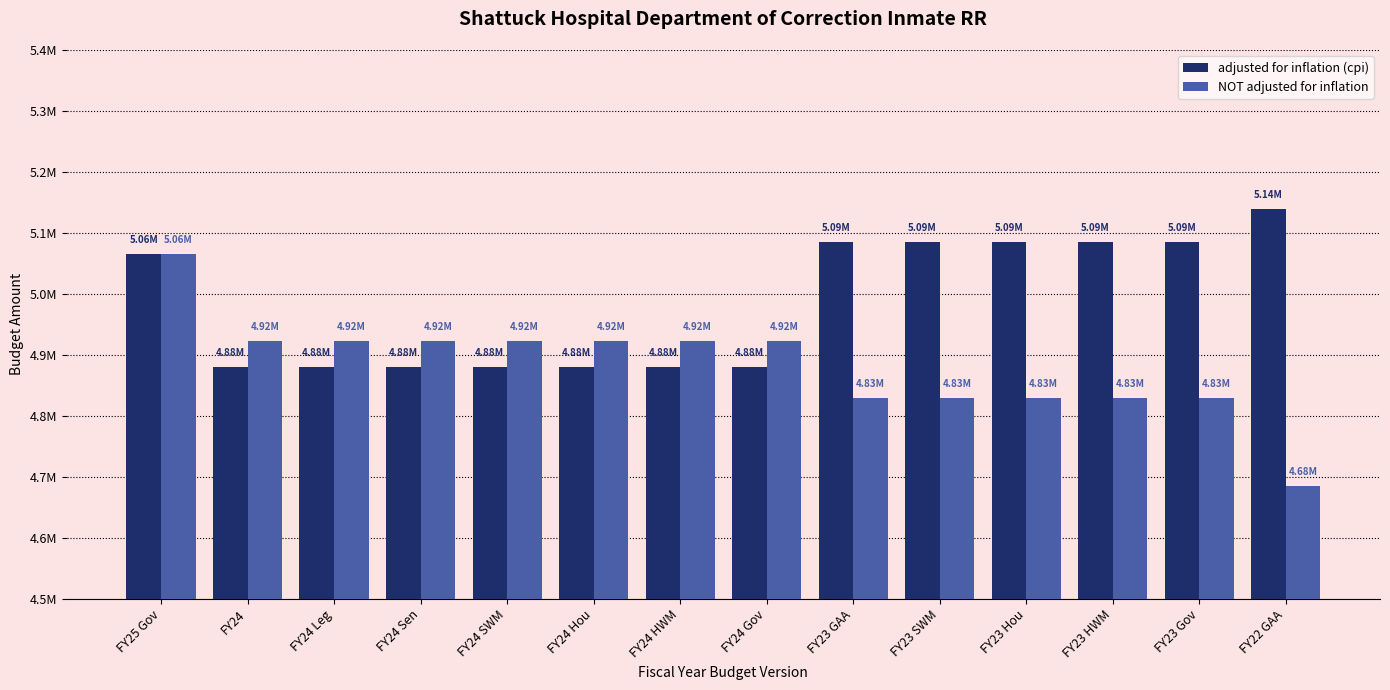

Reading left to right, what are all the values shown in this chart?

adjusted for inflation (cpi): FY25 Gov=5064649	FY24=4879752	FY24 Leg=4879752	FY24 Sen=4879752	FY24 SWM=4879752	FY24 Hou=4879752	FY24 HWM=4879752	FY24 Gov=4879752	FY23 GAA=5085445	FY23 SWM=5085445	FY23 Hou=5085445	FY23 HWM=5085445	FY23 Gov=5085445	FY22 GAA=5139670
NOT adjusted for inflation: FY25 Gov=5064649	FY24=4922891	FY24 Leg=4922891	FY24 Sen=4922891	FY24 SWM=4922891	FY24 Hou=4922891	FY24 HWM=4922891	FY24 Gov=4922891	FY23 GAA=4828612	FY23 SWM=4828612	FY23 Hou=4828612	FY23 HWM=4828612	FY23 Gov=4828612	FY22 GAA=4684524